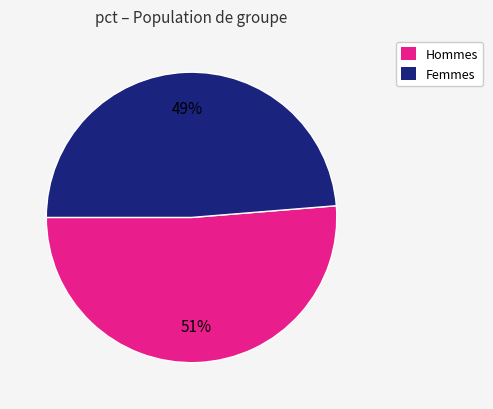

Is the sum of Hommes and Femmes greater than half?

Yes